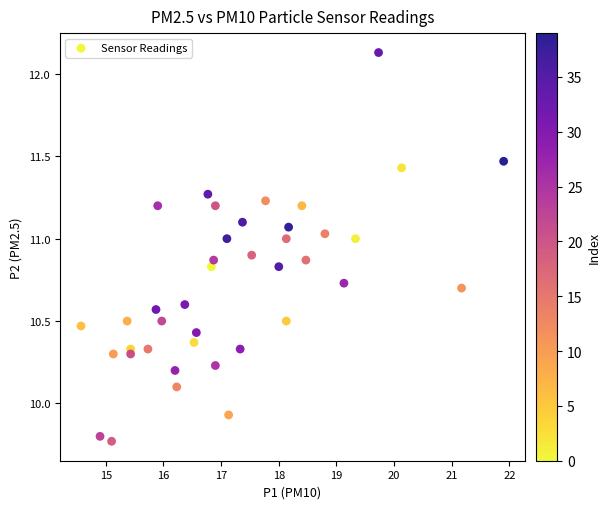

What is the range of X values (max minus min)?

7.3